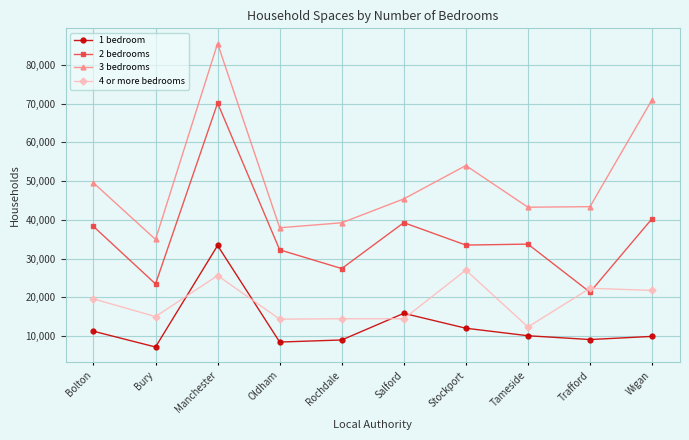

Is this an area chart (filled region under the line)?

No